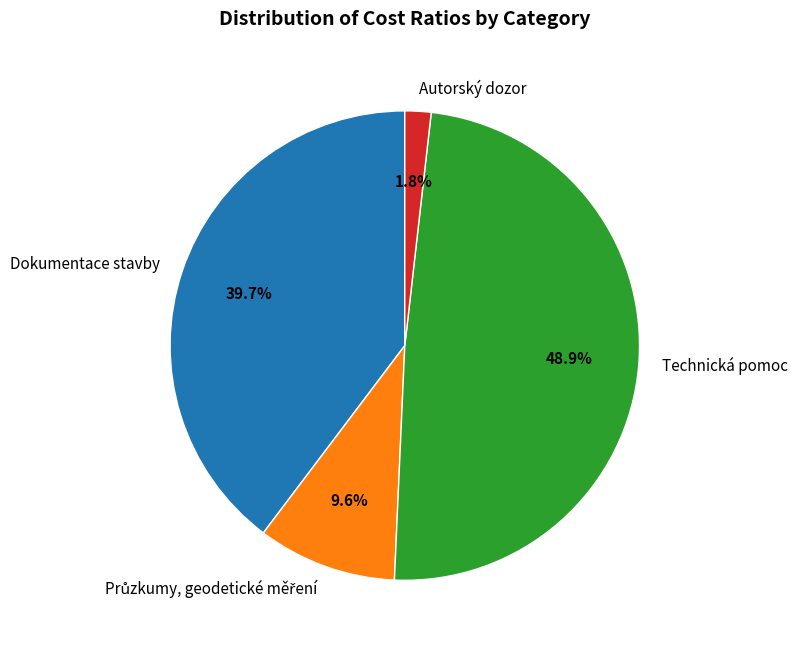

What is the total percentage of Autorský dozor and Dokumentace stavby?

41.5%